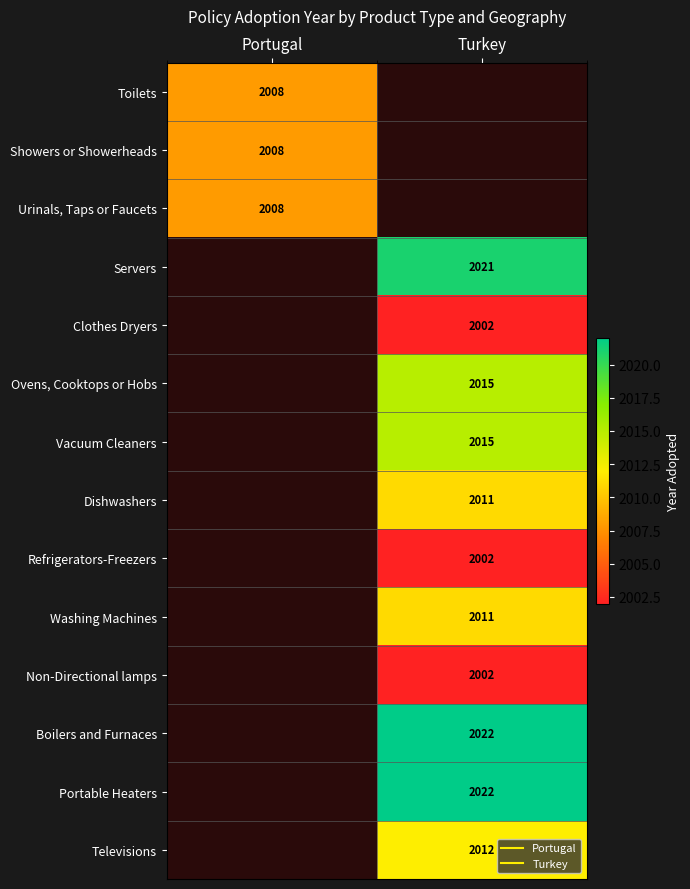

At which category does the chart reach its peak across all series?

Turkey